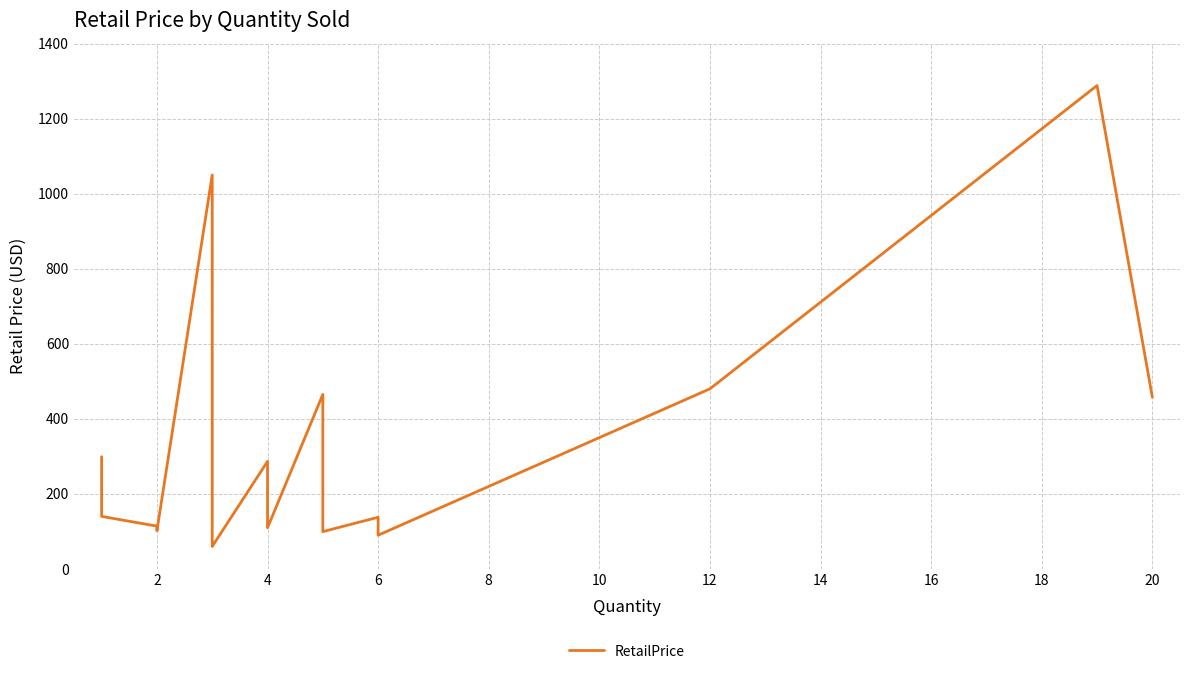

Reading left to right, extract all data points from this chart.

299.0	152.9	140.0	114.0	101.7	1049.9	115.5	67.8	59.9	286.6	163.7	109.6	465.0	109.4	99.4	137.6	89.8	479.9	1288.2	457.5